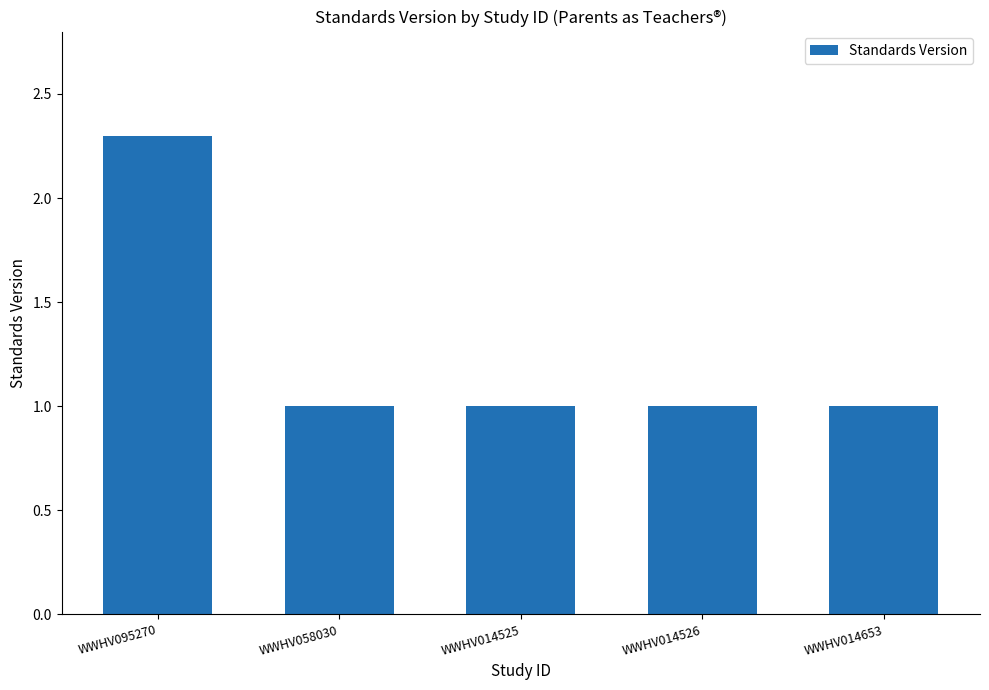

Reading left to right, transcribe all the data shown in this chart.

2.3	1.0	1.0	1.0	1.0